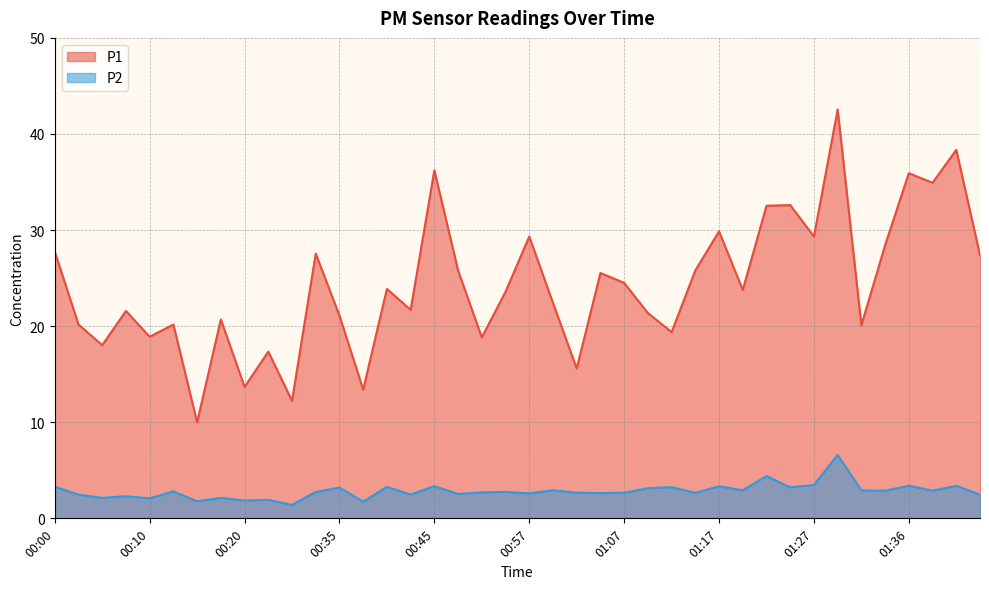

True or false: P1 and P2 intersect in this chart.

False